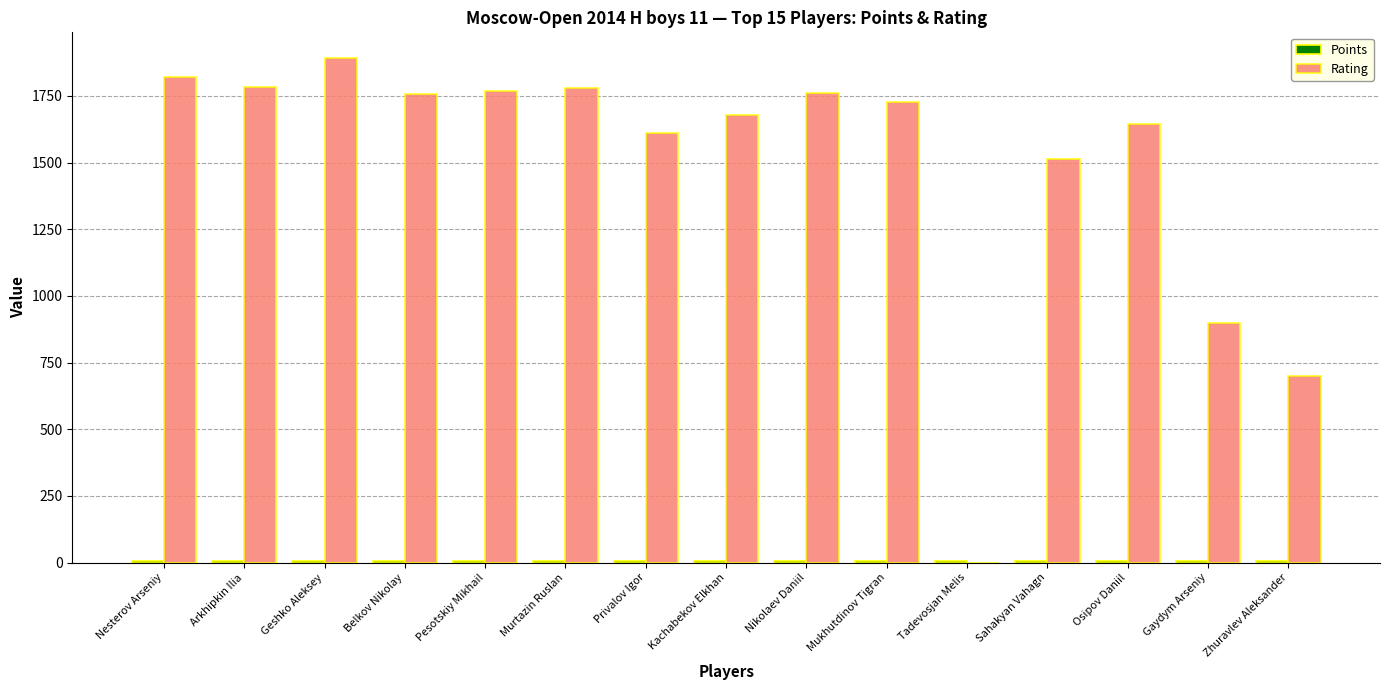

At which category does the chart reach its peak across all series?

Geshko Aleksey